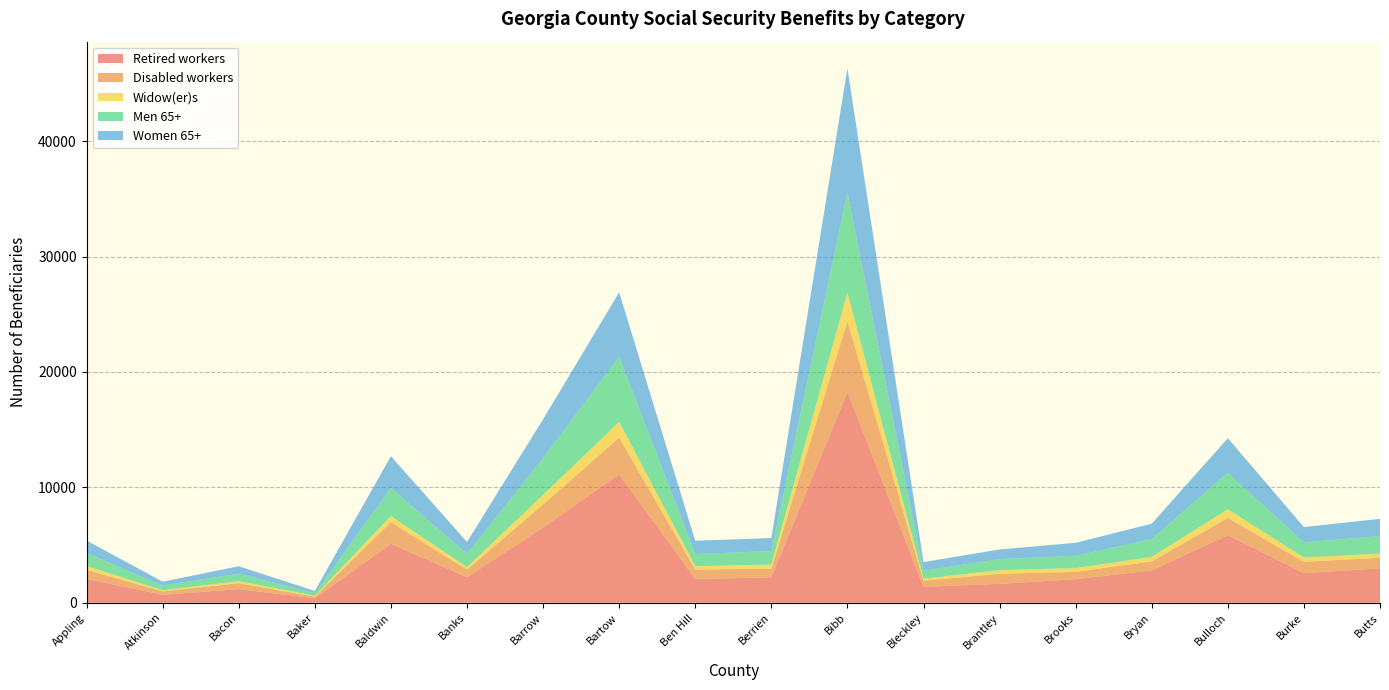

Reading left to right, what are all the values shown in this chart?

Retired workers: Appling=2080	Atkinson=690	Bacon=1183	Baker=381	Baldwin=5116	Banks=2208	Barrow=6520	Bartow=11123	Ben Hill=2066	Berrien=2195	Bibb=18264	Bleckley=1381	Brantley=1637	Brooks=2044	Bryan=2811	Bulloch=5849	Burke=2570	Butts=2980
Disabled workers: Appling=764	Atkinson=295	Bacon=510	Baker=143	Baldwin=1873	Banks=660	Barrow=2001	Bartow=3187	Ben Hill=811	Berrien=765	Bibb=6133	Bleckley=530	Brantley=873	Brooks=633	Bryan=773	Bulloch=1498	Burke=979	Butts=917
Widow(er)s: Appling=336	Atkinson=100	Bacon=181	Baker=81	Baldwin=524	Banks=221	Barrow=824	Bartow=1359	Ben Hill=291	Berrien=346	Bibb=2469	Bleckley=170	Brantley=316	Brooks=326	Bryan=388	Bulloch=753	Burke=366	Butts=360
Men 65+: Appling=1138	Atkinson=402	Bacon=648	Baker=199	Baldwin=2436	Banks=1144	Barrow=3181	Bartow=5650	Ben Hill=1051	Berrien=1176	Bibb=8690	Bleckley=693	Brantley=955	Brooks=1065	Bryan=1547	Bulloch=3149	Burke=1324	Butts=1516
Women 65+: Appling=1072	Atkinson=335	Bacon=642	Baker=219	Baldwin=2751	Banks=1035	Barrow=3373	Bartow=5578	Ben Hill=1152	Berrien=1127	Bibb=10751	Bleckley=750	Brantley=837	Brooks=1126	Bryan=1332	Bulloch=3013	Burke=1319	Butts=1495